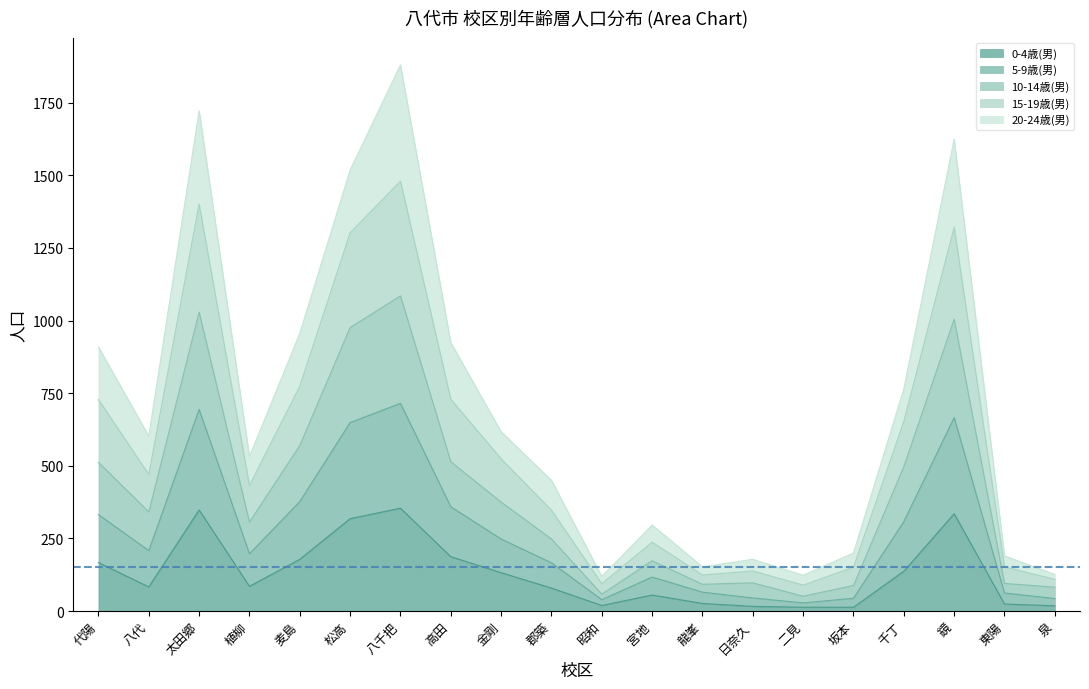

True or false: 5-9歳(男) and 15-19歳(男) intersect in this chart.

False